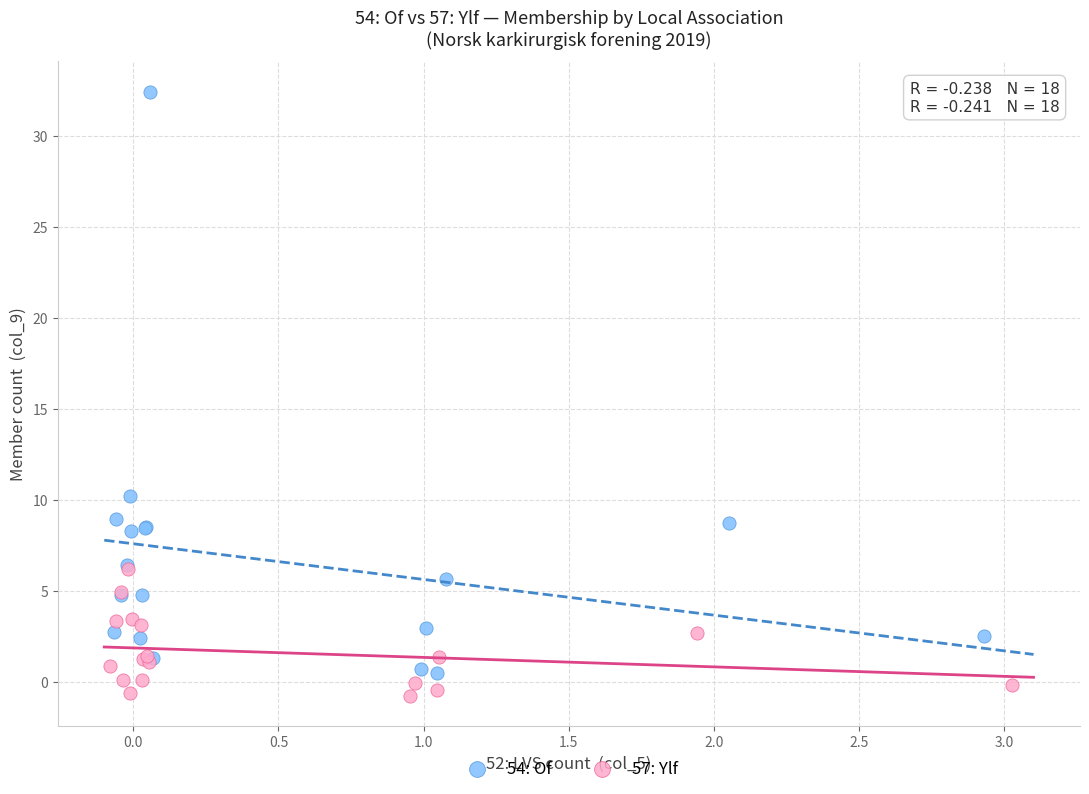

Which series has the largest Y range (max minus min)?

54: Of